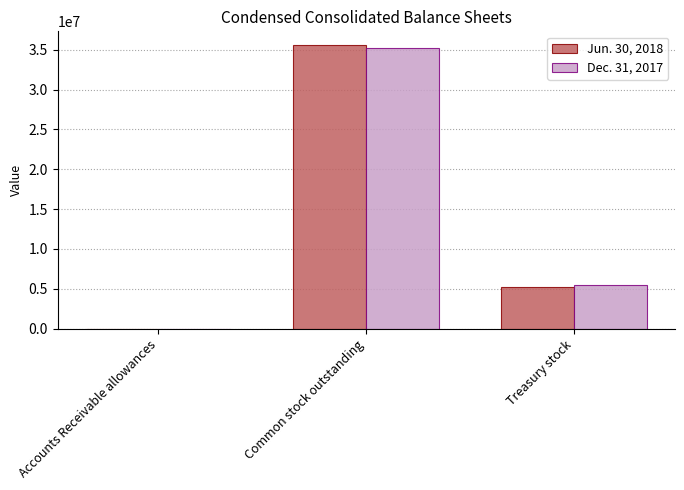

At which category is the sum across all series the highest?

Common stock outstanding